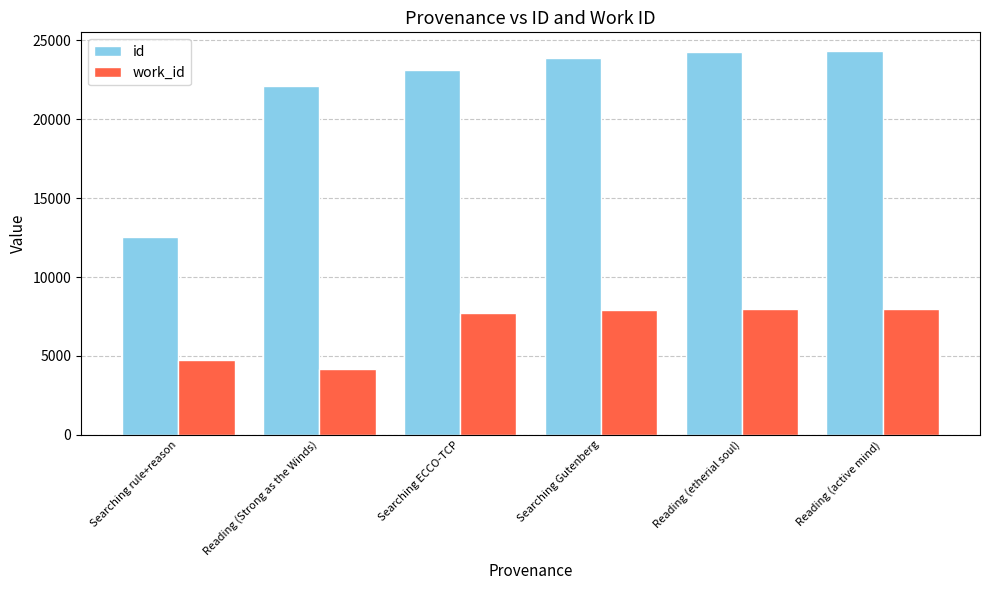

List the series in order of their overall mean, lowest first.

work_id, id